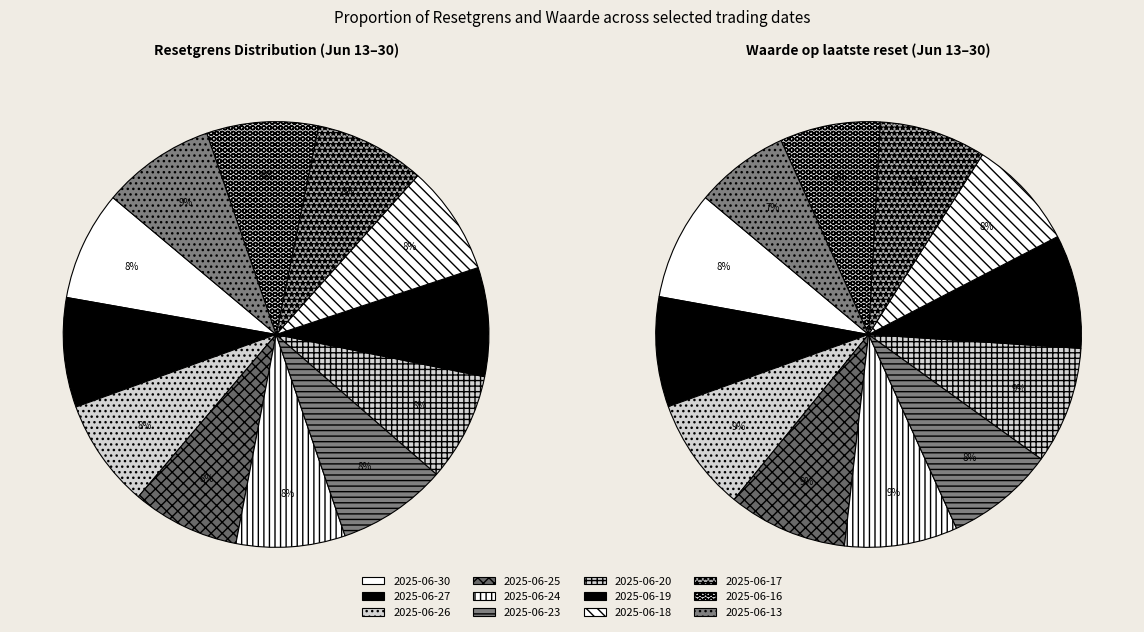

Which slice is the largest?

2025-06-13